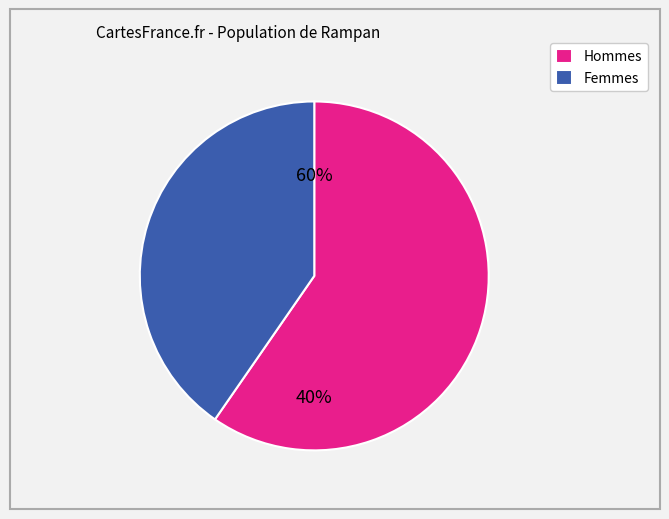

True or false: SDS_P1 accounts for 73% of the total.

False